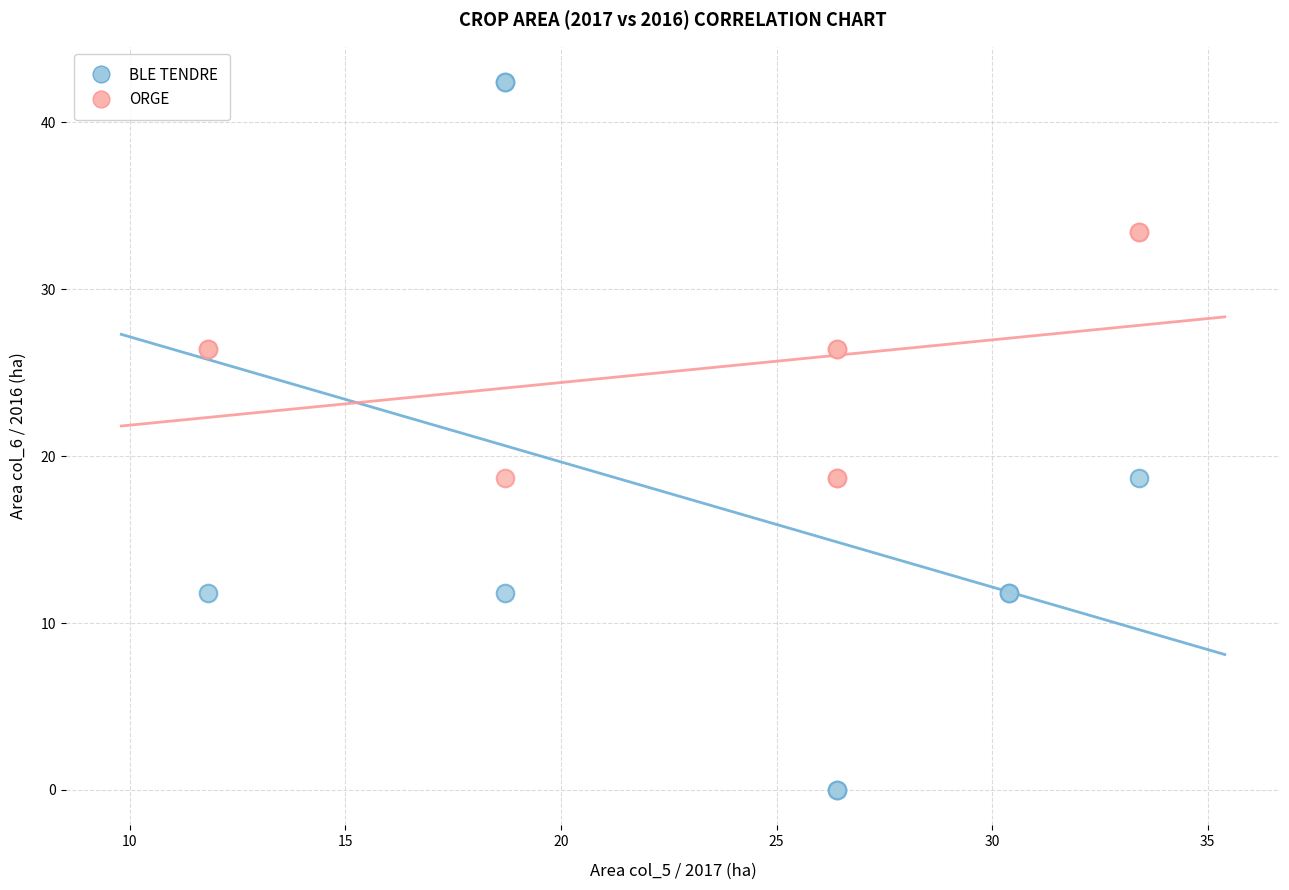

Which series reaches the minimum Y coordinate?

BLE TENDRE